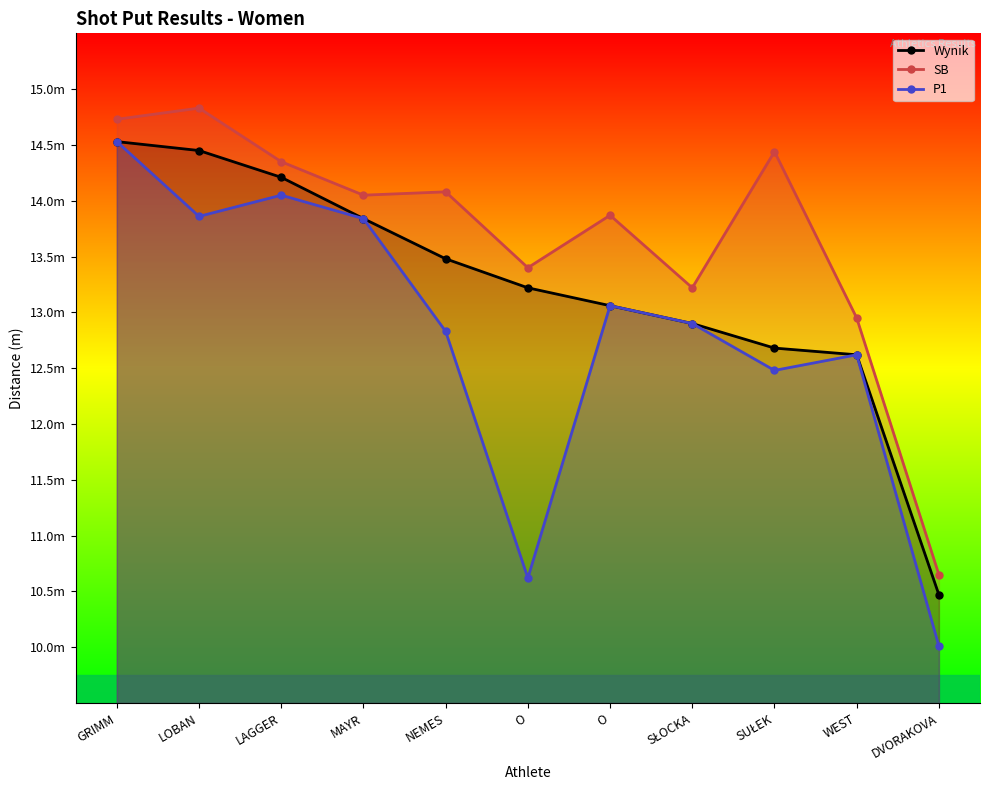

What is the value of the Wynik point at the 9th from the left?

12.7